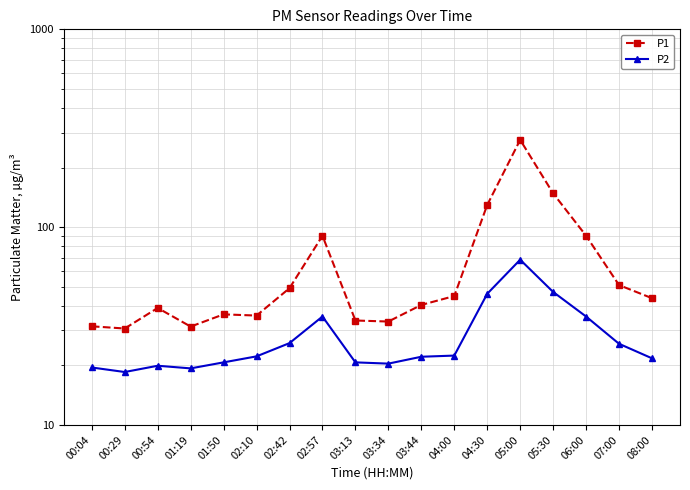

Which category has the lowest value in the P2 series?

00:29